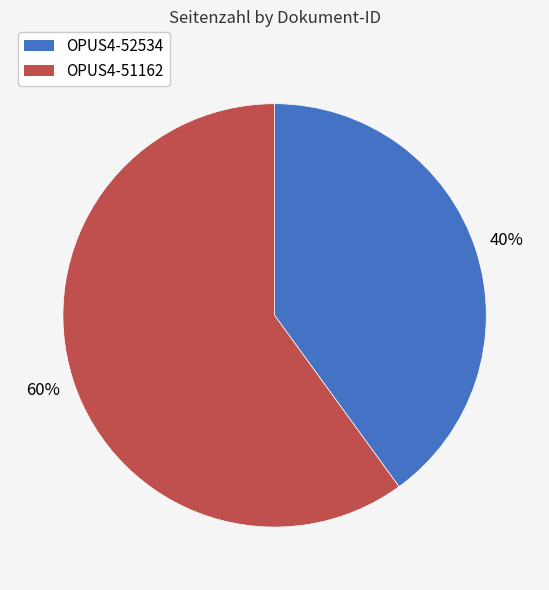

Rank the categories by value from lowest to highest.

OPUS4-52534, OPUS4-51162